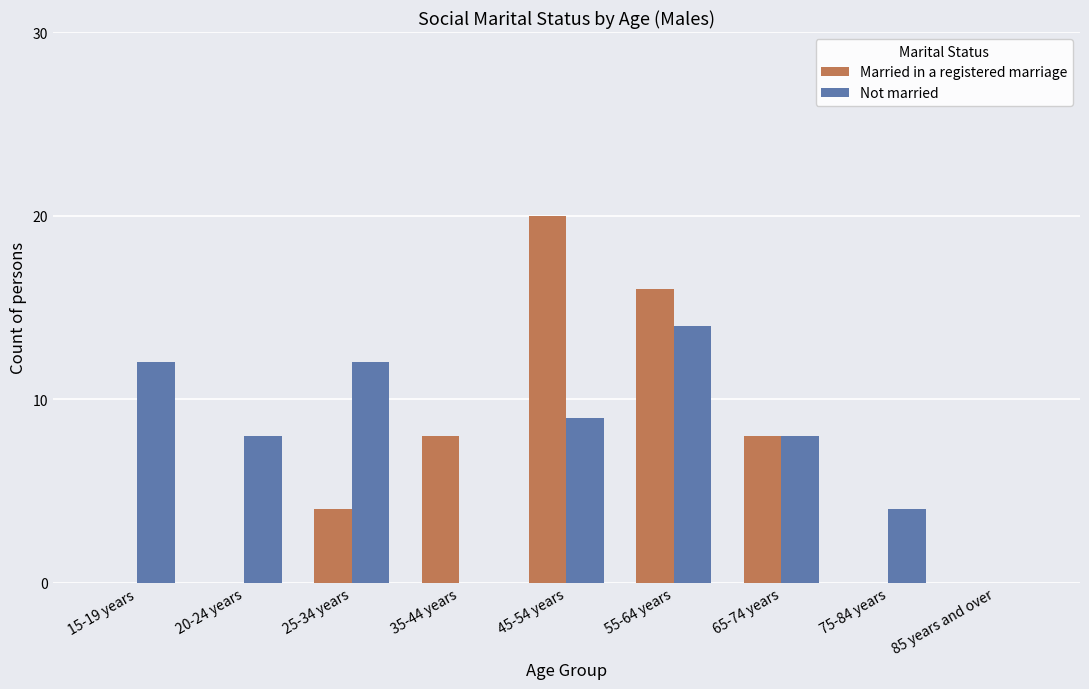

The Not married series shows 8 at 20-24 years. True or false?

True